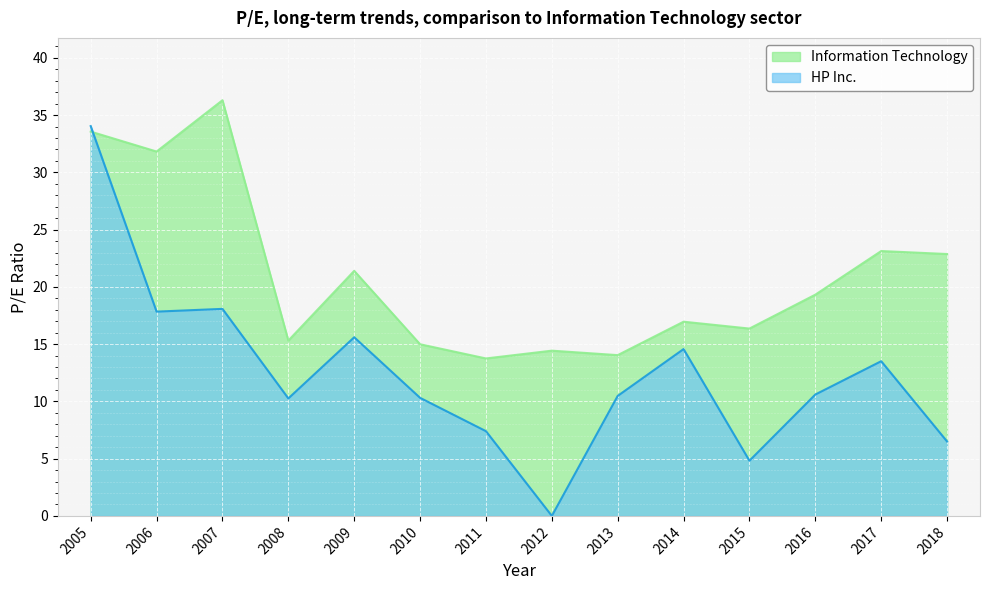

How many data points in Information Technology are above 19?

7